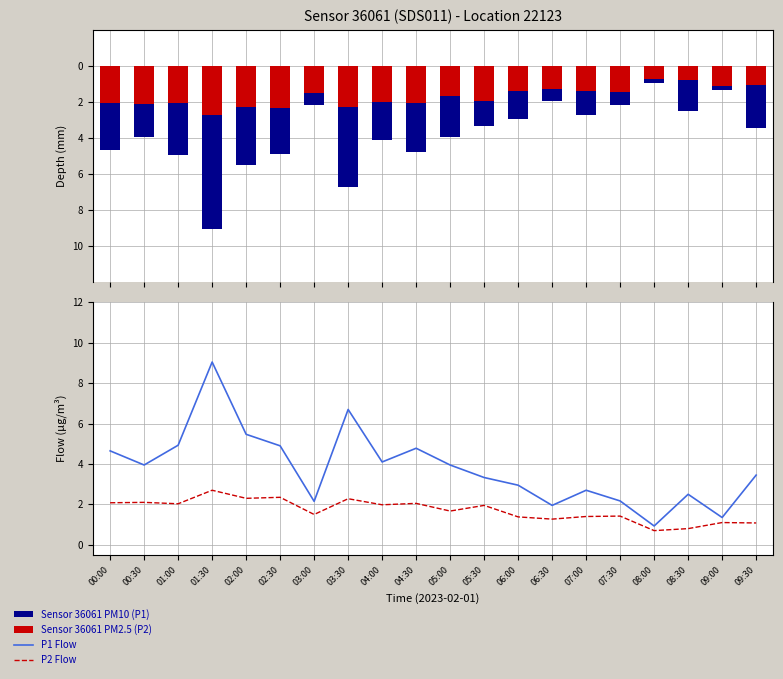

How many values in the P1 (PM10 depth) series are below 3?

8